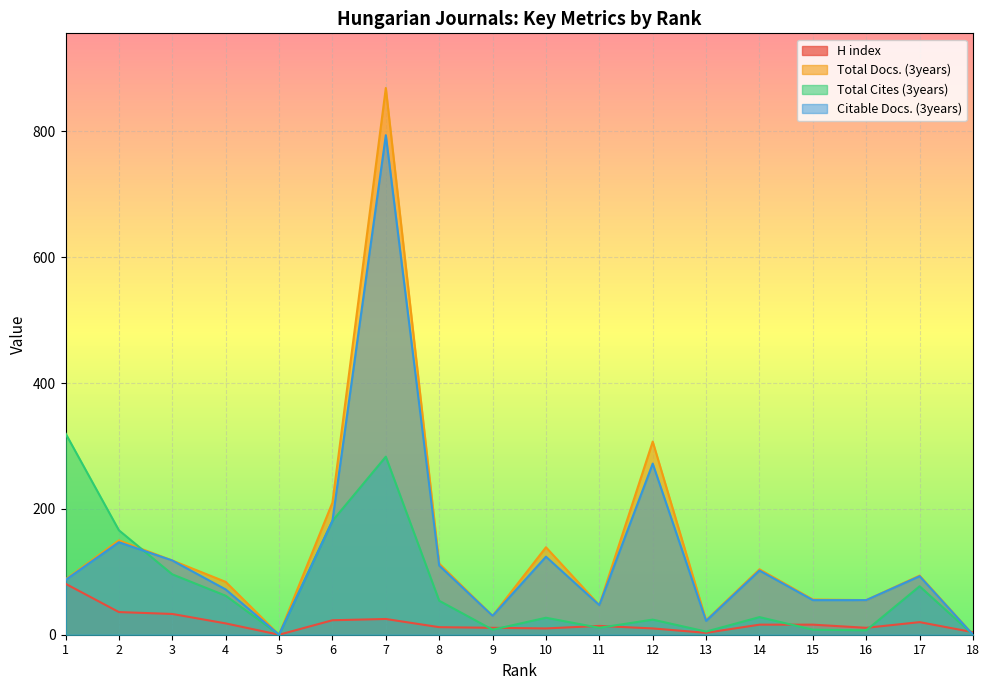

Which series changed the most between 7 and 15?

Total Docs. (3years)